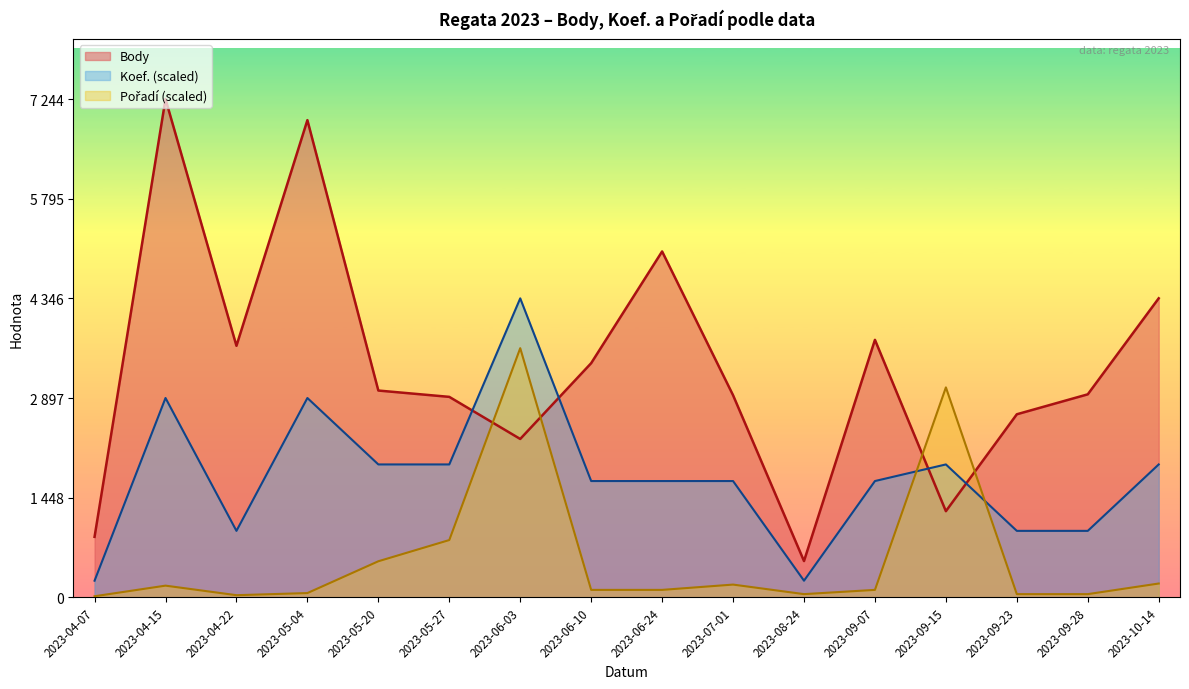

Where is the first local maximum for Pořadí?

2023-04-15